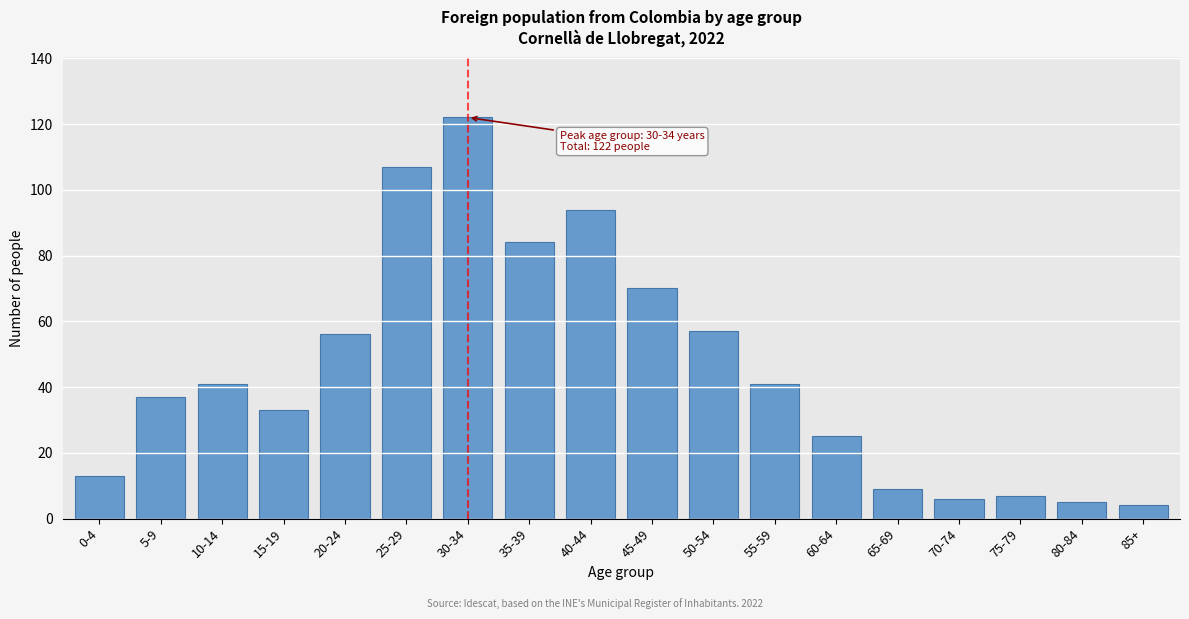

Reading right to left, list all the values displayed in this chart.

85+=4	80-84=5	75-79=7	70-74=6	65-69=9	60-64=25	55-59=41	50-54=57	45-49=70	40-44=94	35-39=84	30-34=122	25-29=107	20-24=56	15-19=33	10-14=41	5-9=37	0-4=13